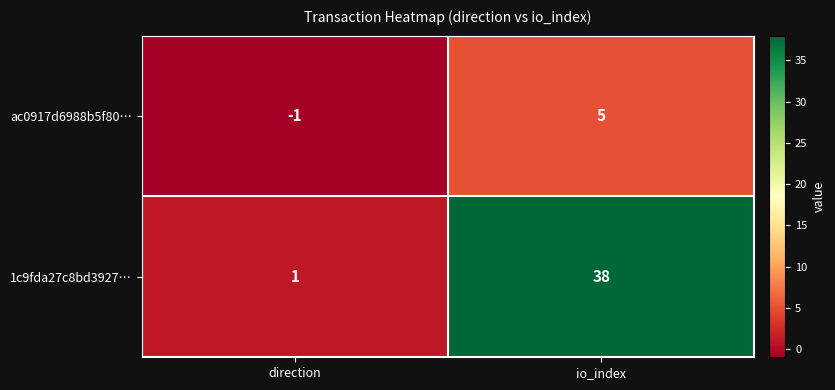

Reading left to right, list all the values displayed in this chart.

ac0917d6988b5f80…: -1	5
1c9fda27c8bd3927…: 1	38